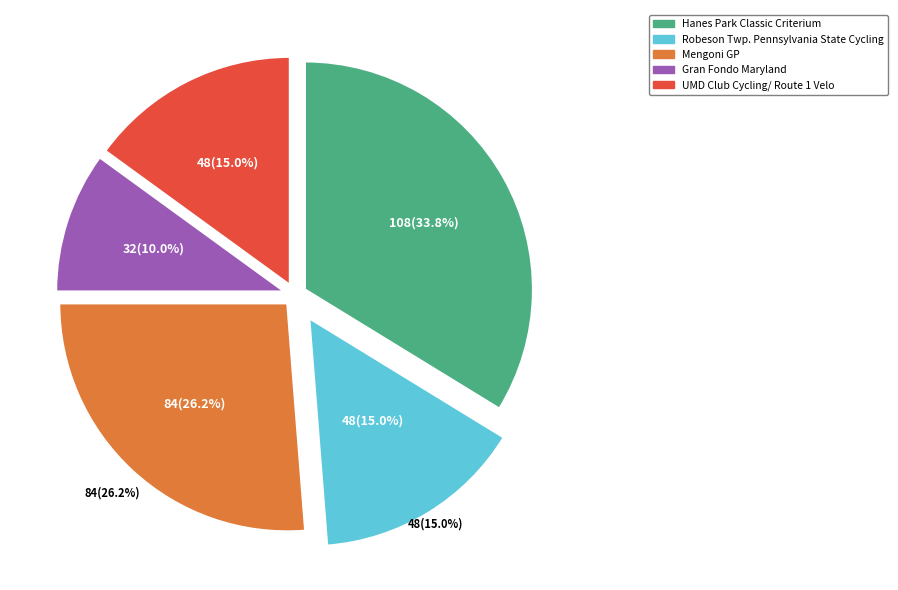

Is there any slice that represents more than half of the pie?

No